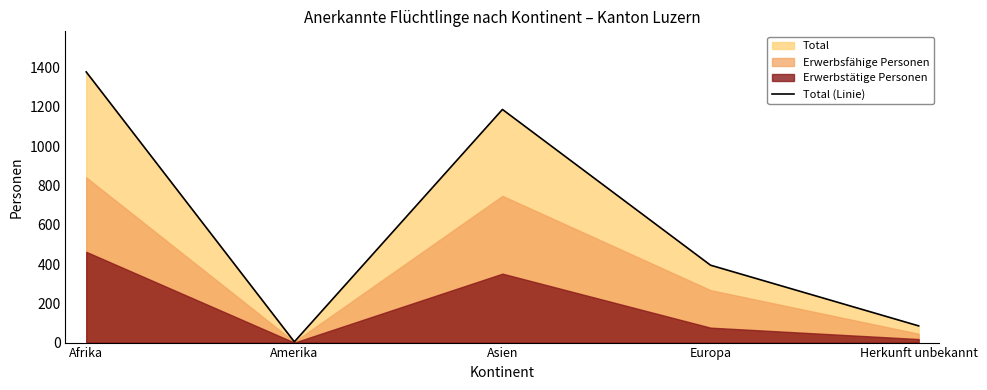

Where is the first local maximum?

Asien